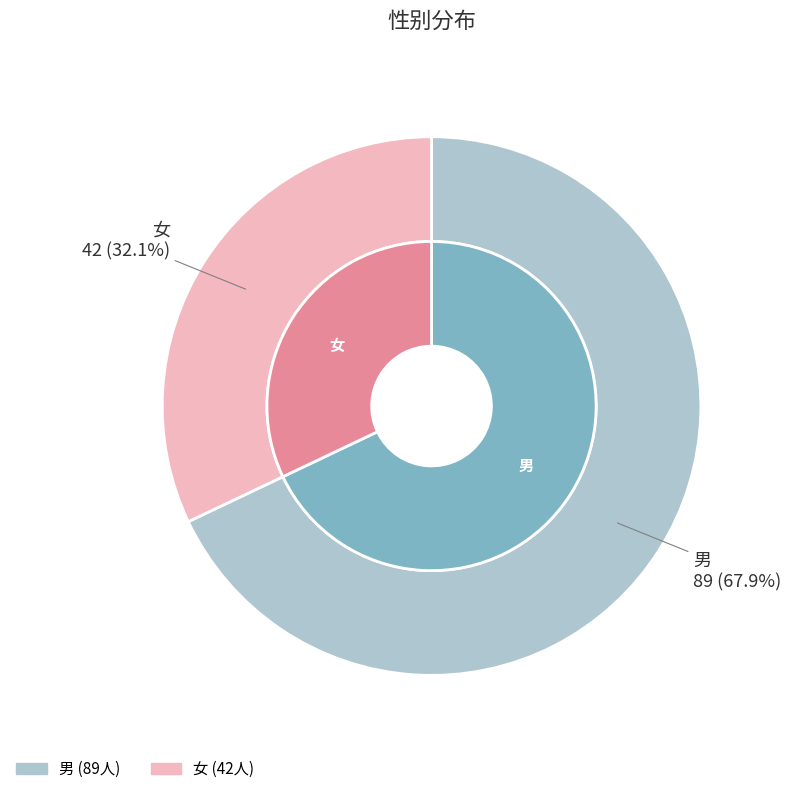

Is it true that 男 is 68% of the pie?

True